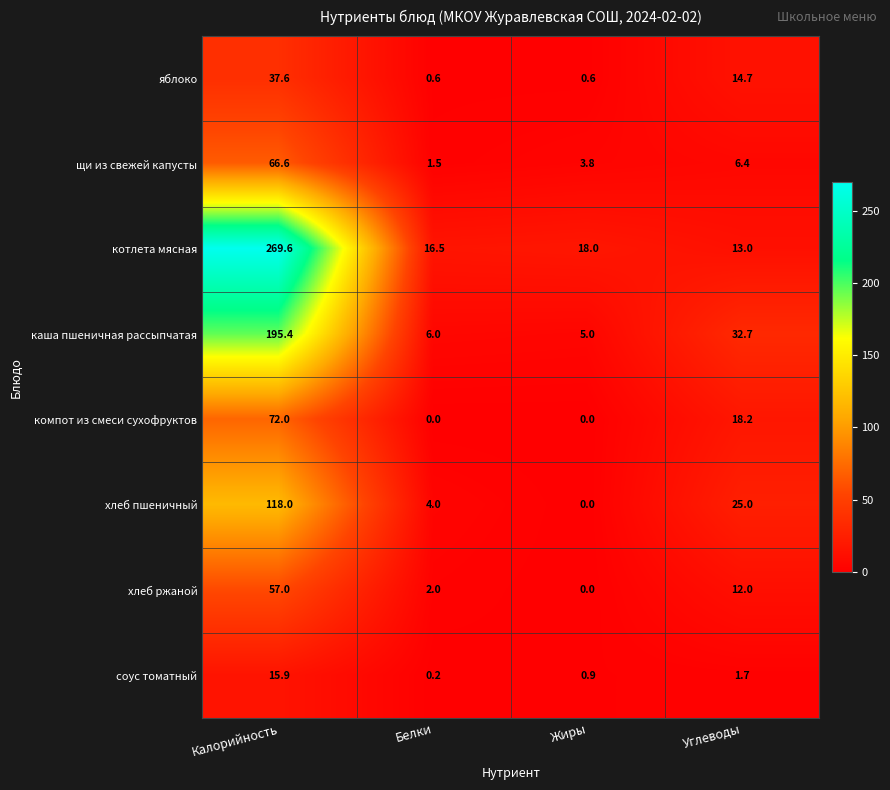

Which series has the widest spread of values?

котлета мясная